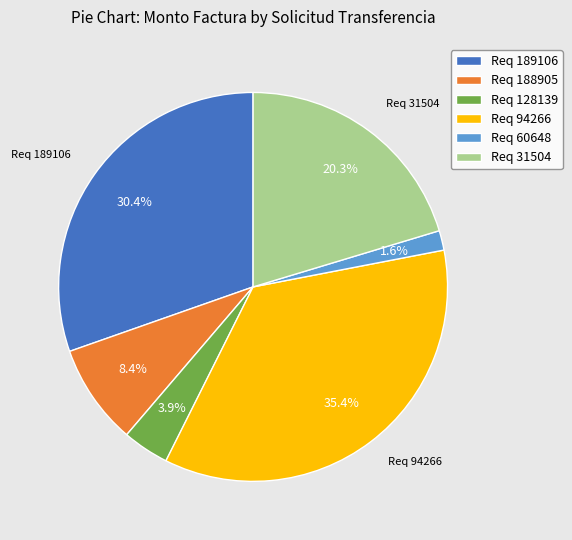

Which category has the biggest portion of the pie?

Req 94266